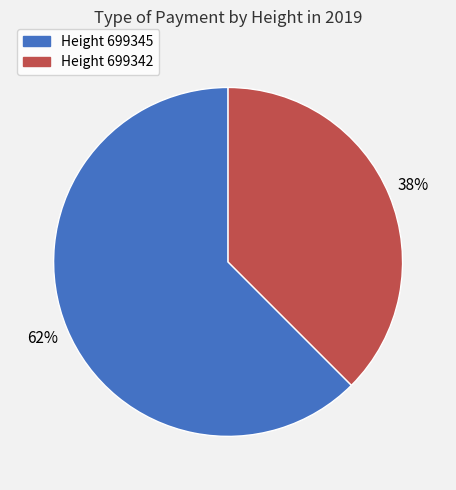

To the nearest percent, what is the average slice percentage?

50%